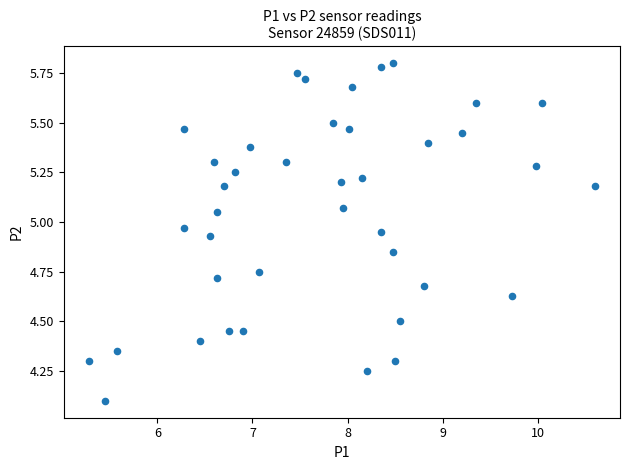

What Y value in the scatter plot is closest to 4?

4.1